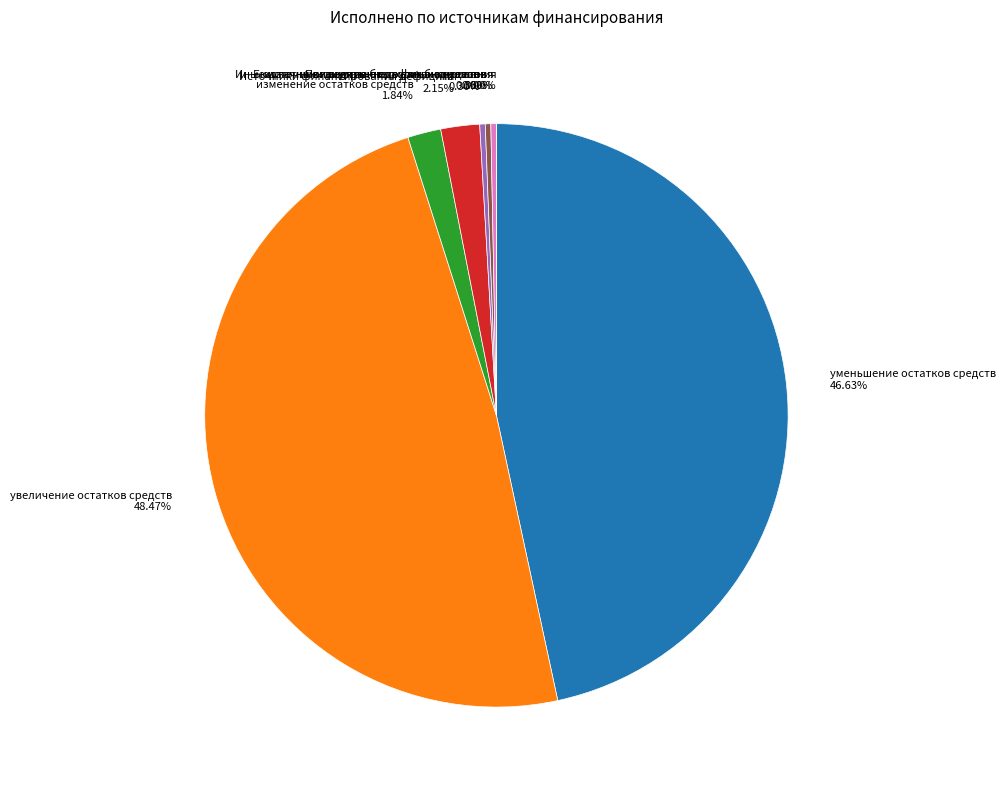

What is the change in value from Получение бюджетных кредитов to Погашение бюджетных кредитов?

+5000000.0